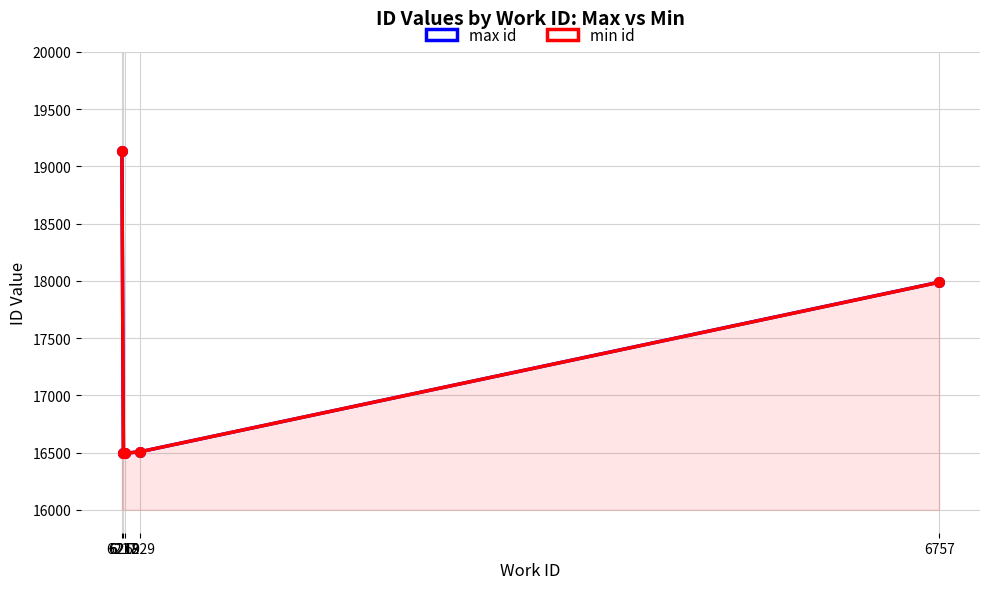

Rank the series by their maximum value, from lowest to highest.

max id, min id